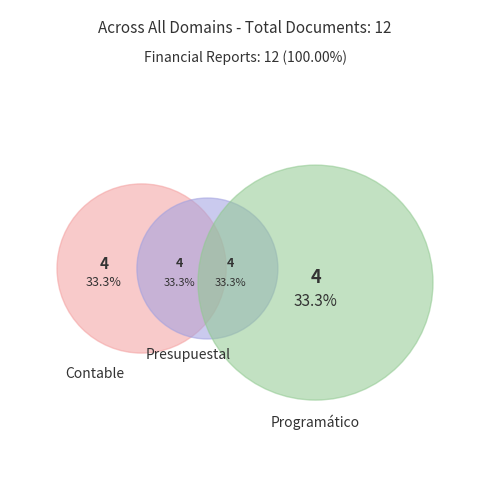

Which slice is the smallest?

Presupuestal